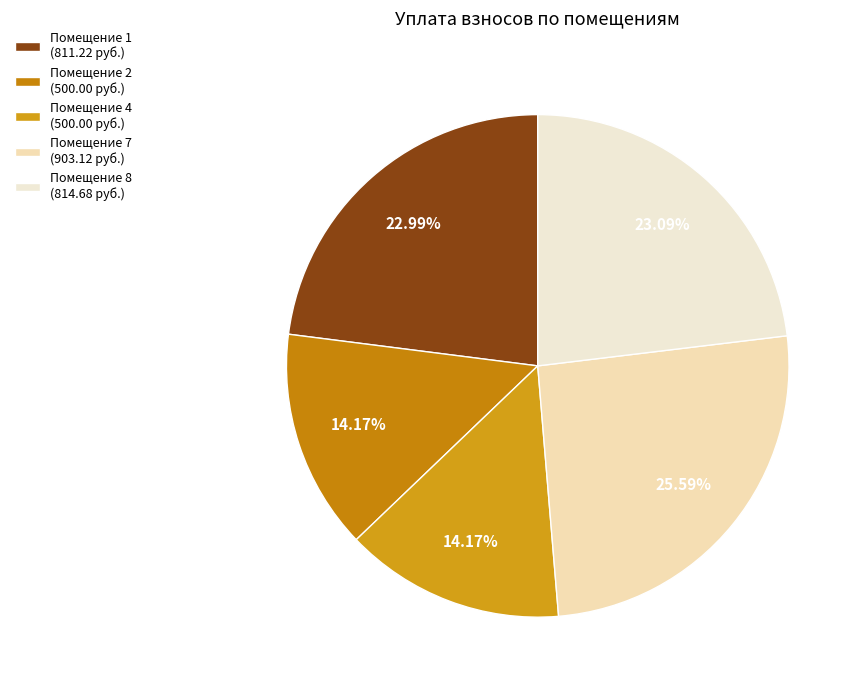

Is there any slice that represents more than half of the pie?

No